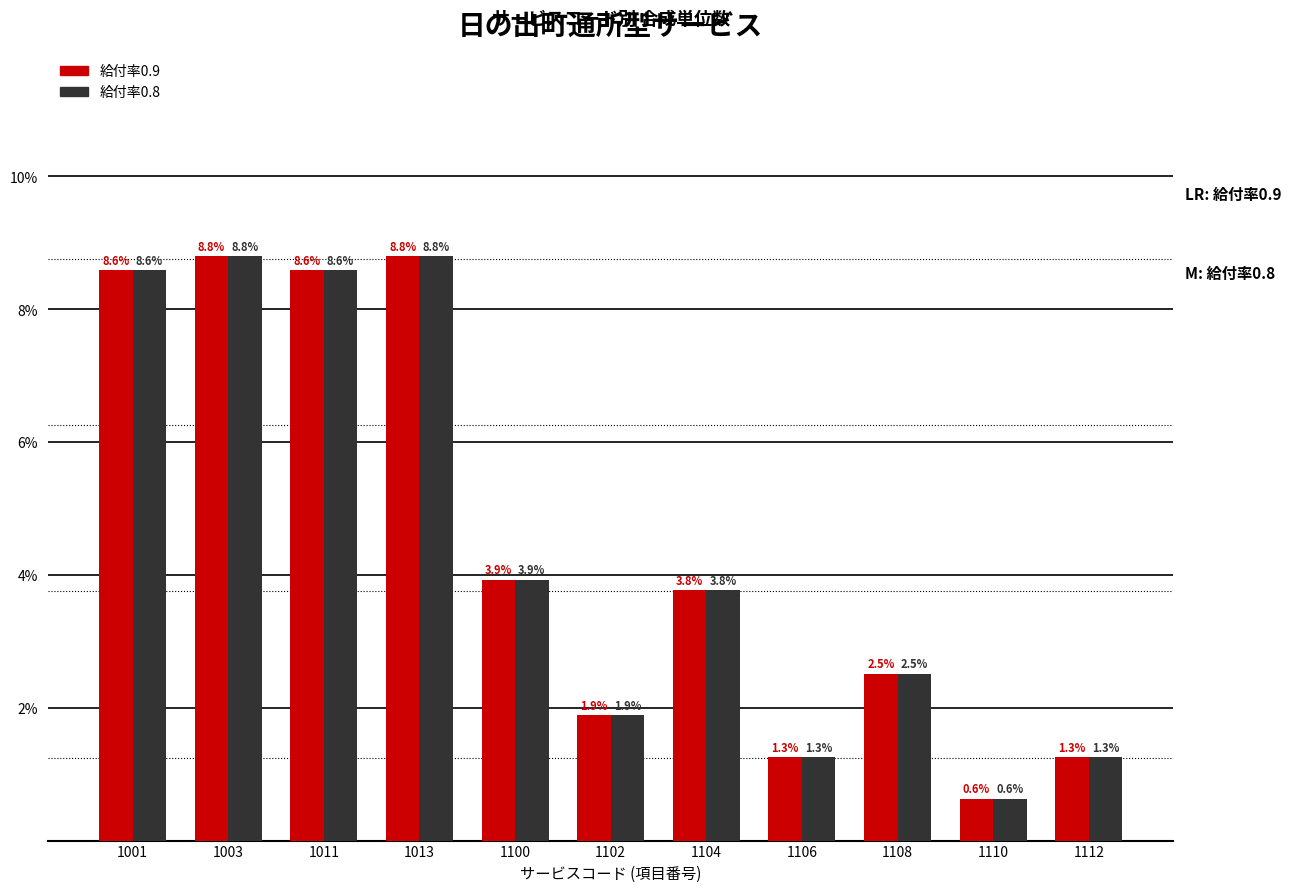

Reading right to left, extract all data points from this chart.

給付率0.9: 1112=1.3	1110=0.6	1108=2.5	1106=1.3	1104=3.8	1102=1.9	1100=3.9	1013=8.8	1011=8.6	1003=8.8	1001=8.6
給付率0.8: 1112=1.3	1110=0.6	1108=2.5	1106=1.3	1104=3.8	1102=1.9	1100=3.9	1013=8.8	1011=8.6	1003=8.8	1001=8.6